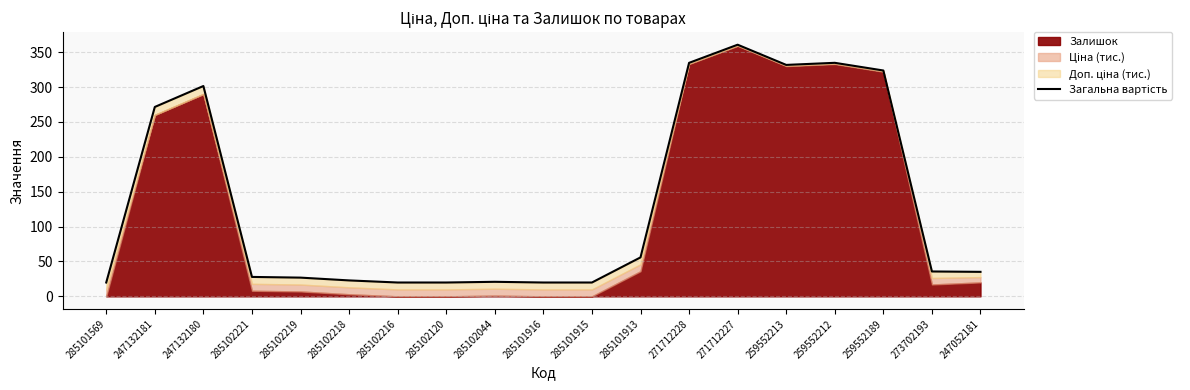

Where is the first local minimum?

259552213